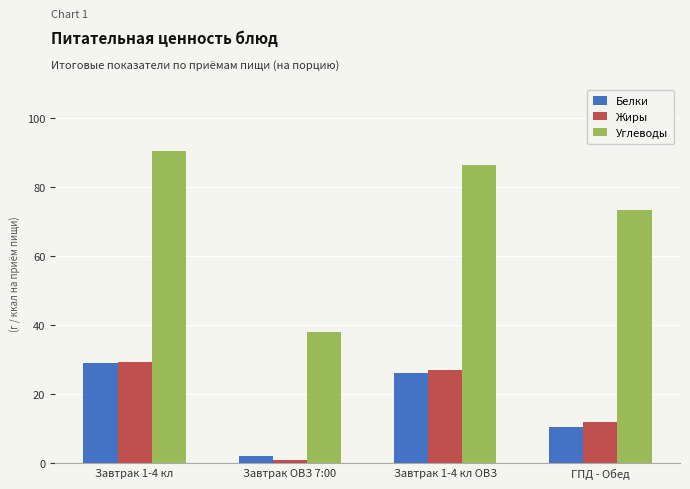

What is the difference between the second highest and minimum values in the Жиры series?

26.2